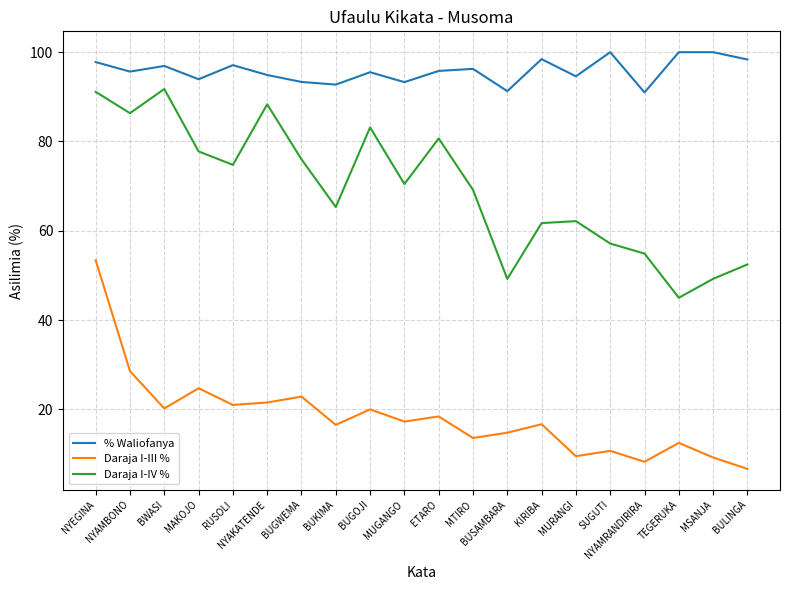

Which series changed the most between BUKIMA and KIRIBA?

% Waliofanya